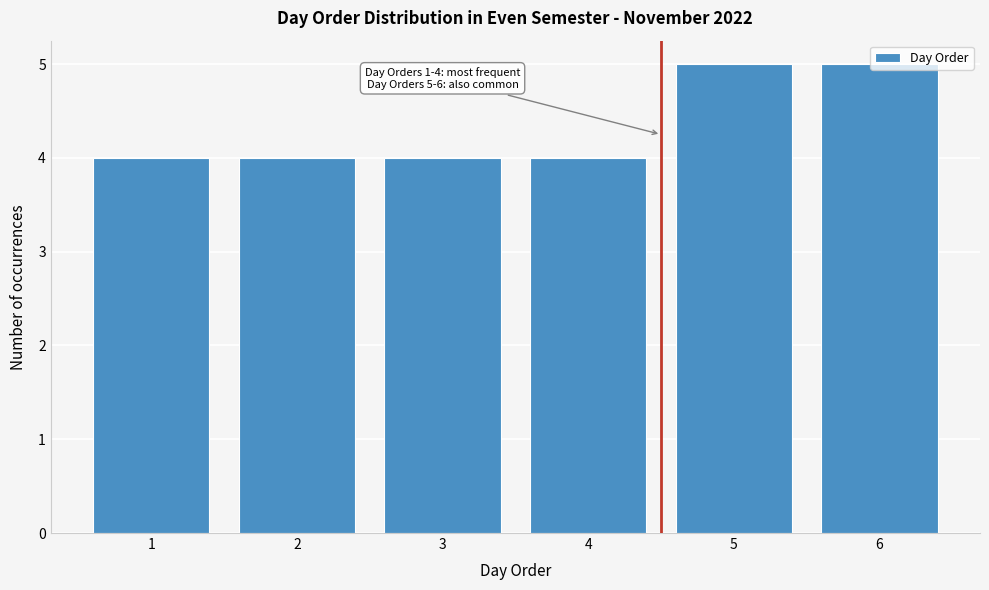

What is the value of the 3rd bar from the left?

4